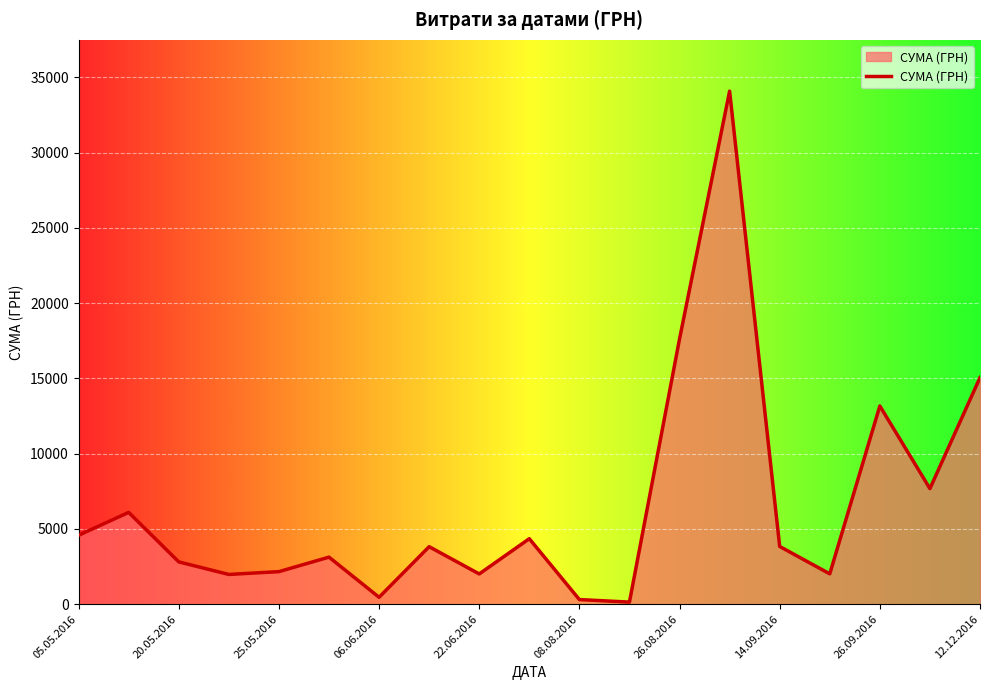

What is the greatest value displayed?

34086.8